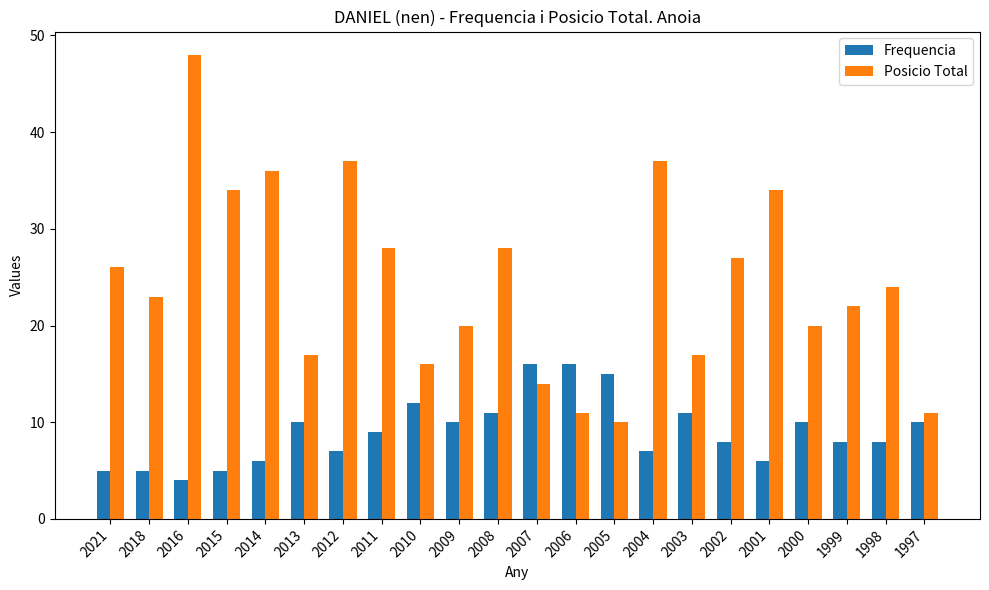

What is the total value across all series at 2016?

52